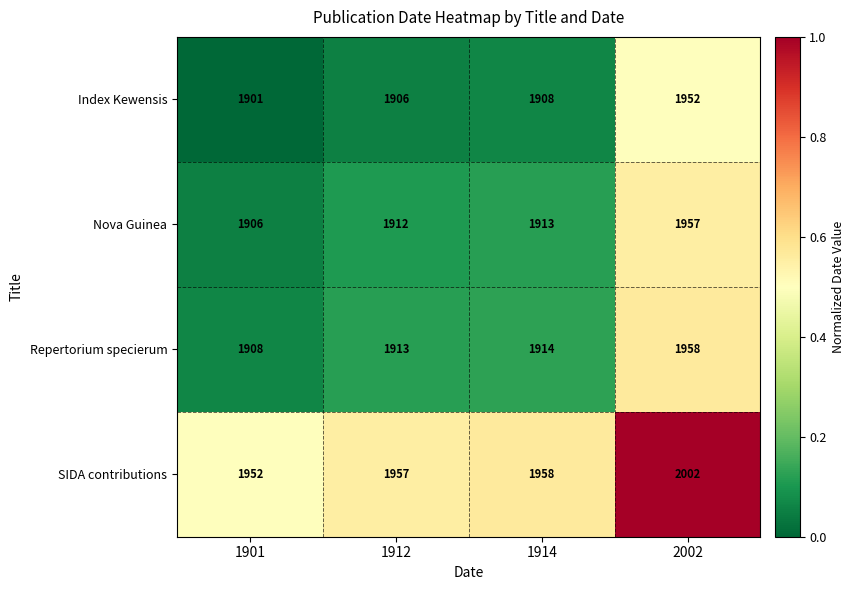

The Repertorium specierum series shows 437 at 1914. True or false?

False